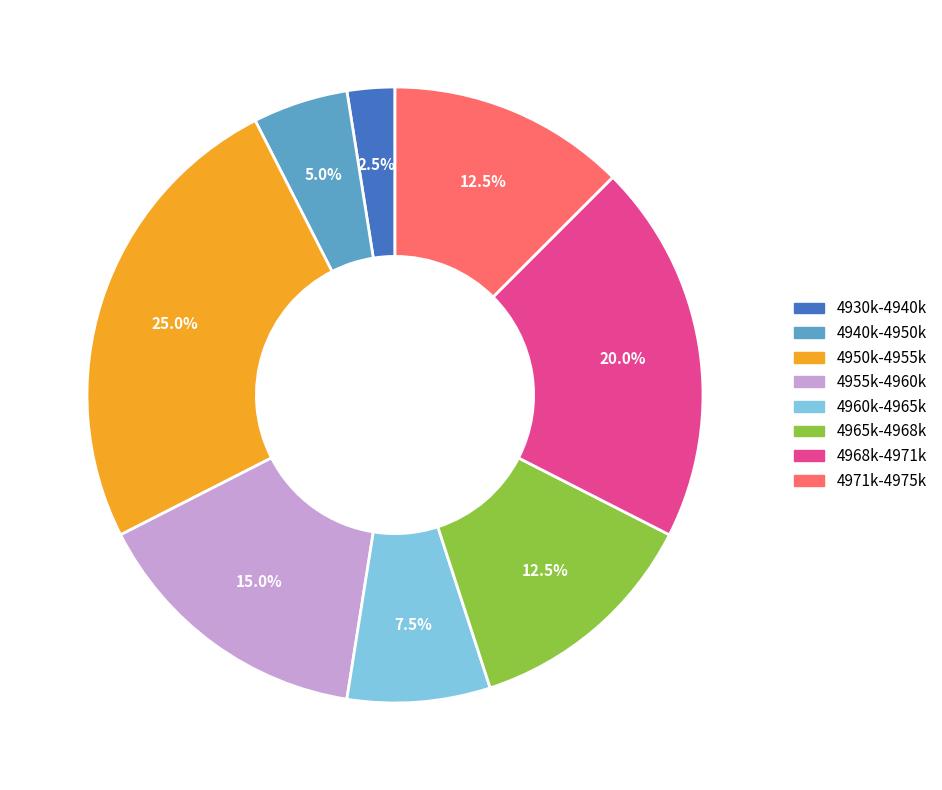

To the nearest percent, what is the average slice percentage?

12%